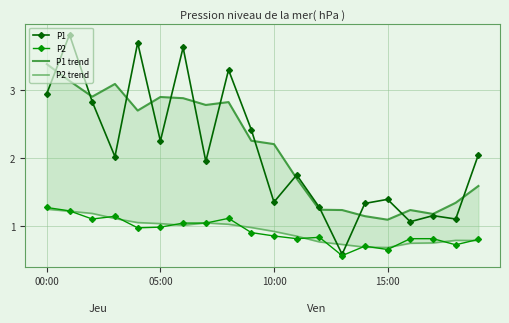

True or false: P1 and P1 trend intersect in this chart.

True